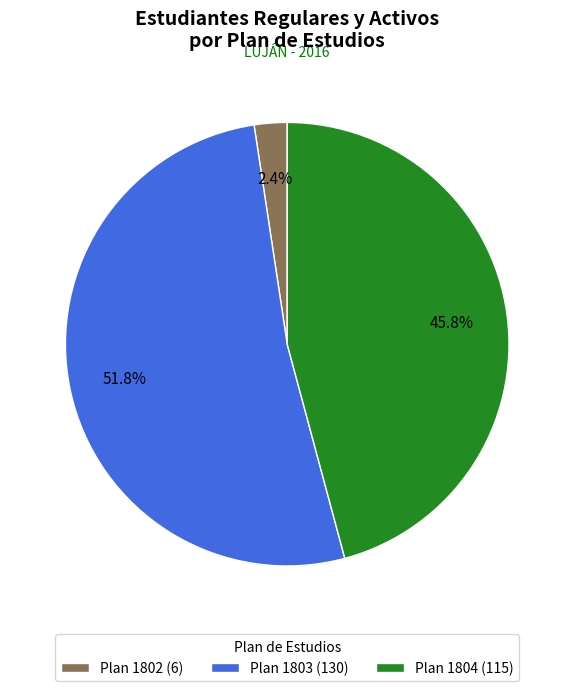

Is there any slice that represents more than half of the pie?

Yes